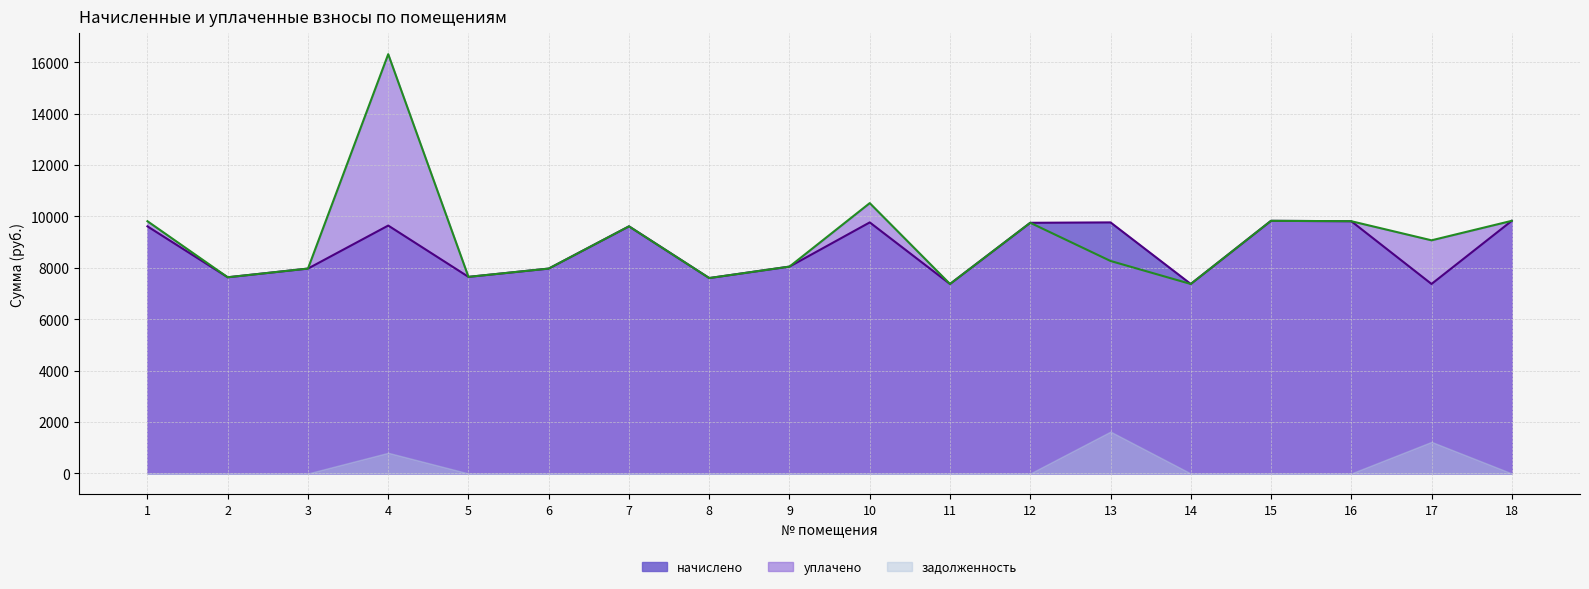

What is the sum of all начислено values?

156641.3